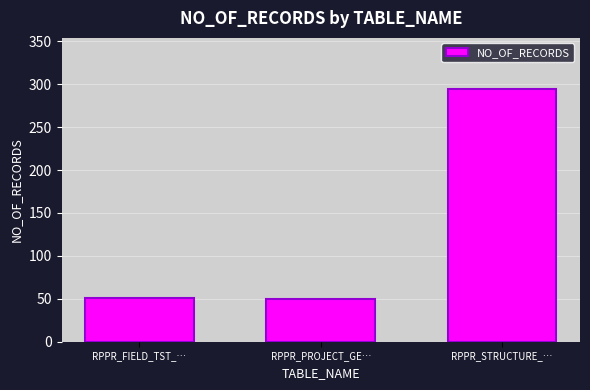

What is the minimum value shown in the chart?

50